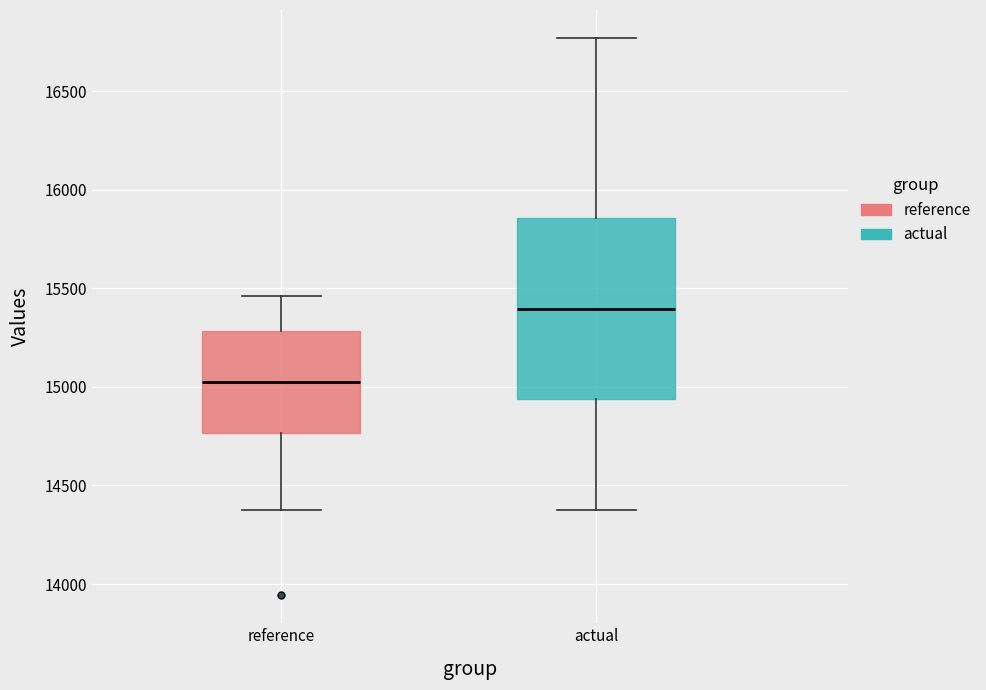

Reading left to right, transcribe this box plot: for each box, give where its median line is, the range the box spans, and where its two whiskers end, as read against the y-axis. The values are not printed on the chart, so give them approximately, as read against the axis.

reference: median 15050, box 14750 to 15300, whiskers 14350 to 15450
actual: median 15400, box 14950 to 15850, whiskers 14350 to 16750